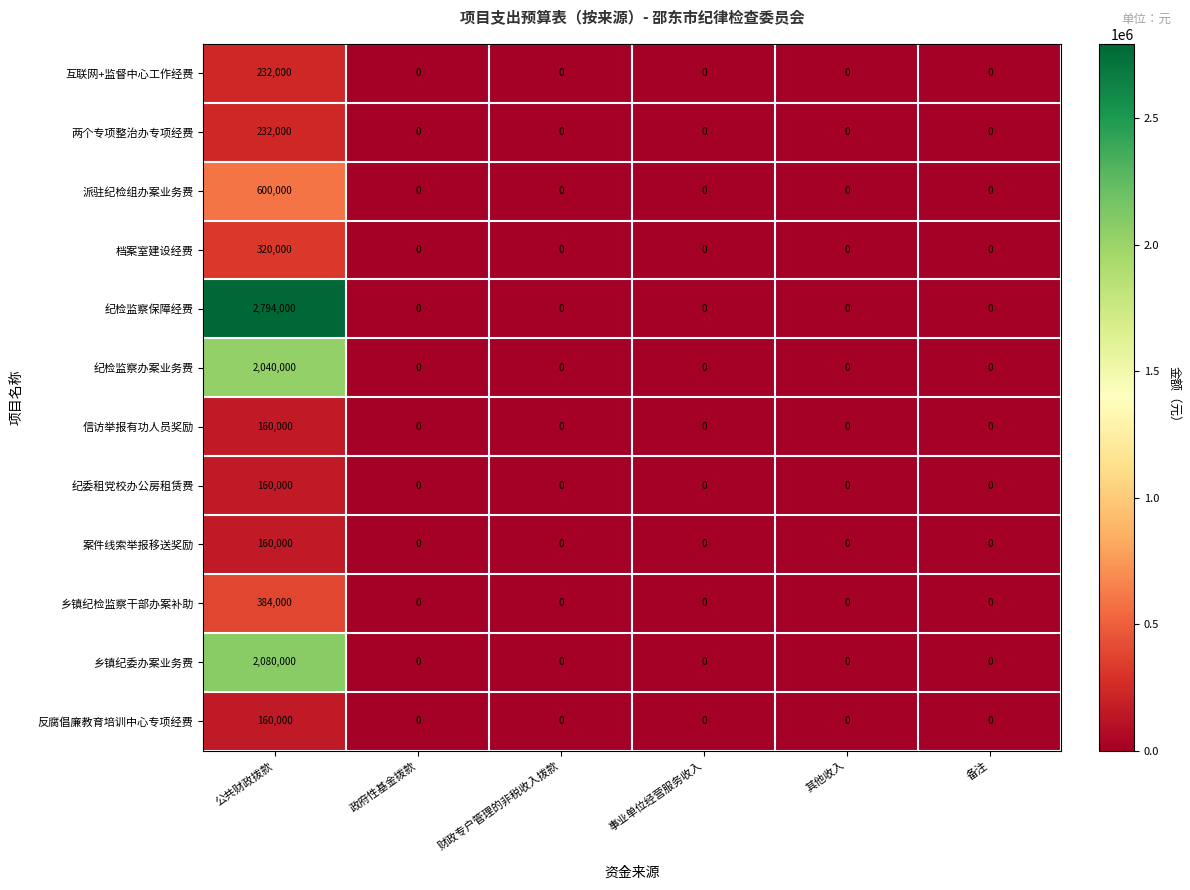

At which category is the sum across all series the highest?

公共财政拨款